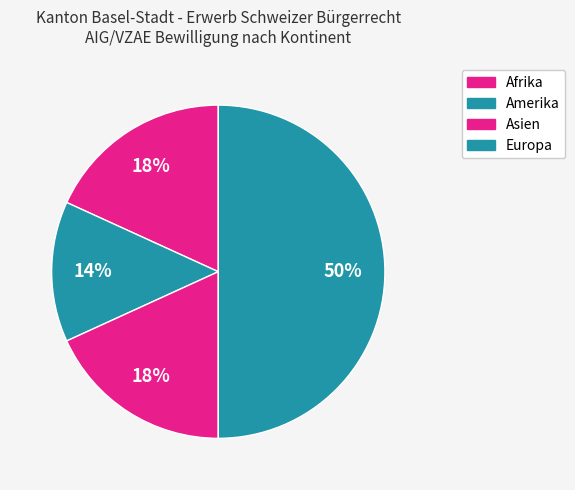

Count the number of slices in the pie.

4